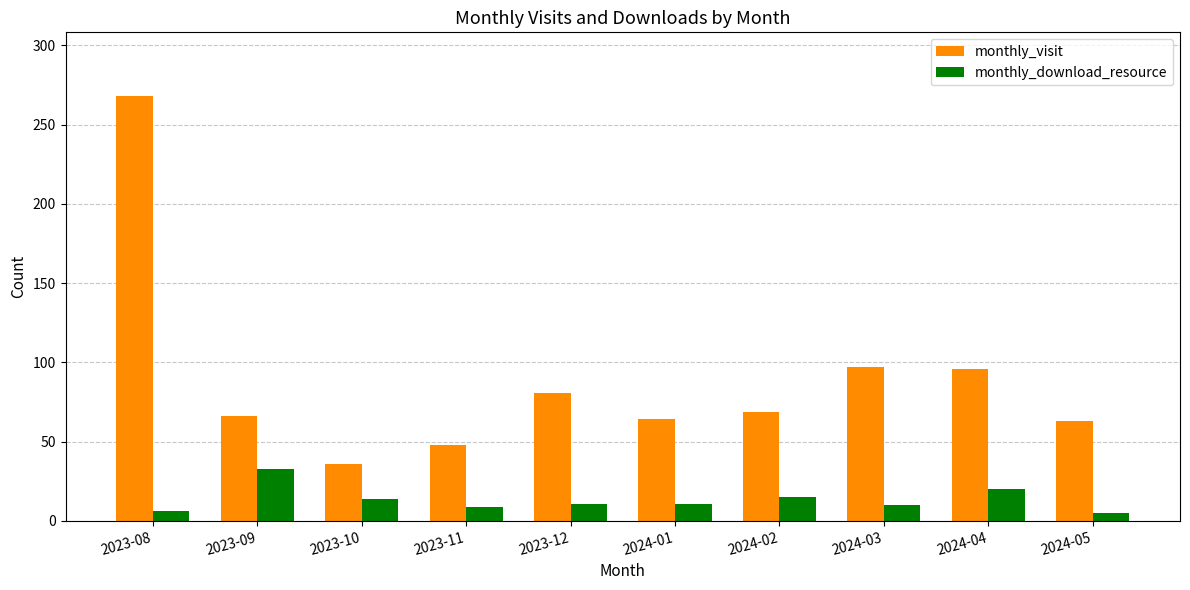

Rank the series by their average value, from highest to lowest.

monthly_visit, monthly_download_resource